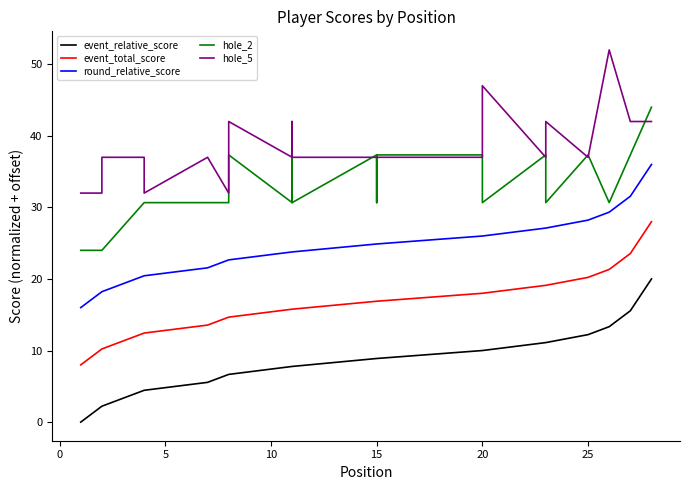

True or false: hole_2 and round_relative_score cross at least once.

False